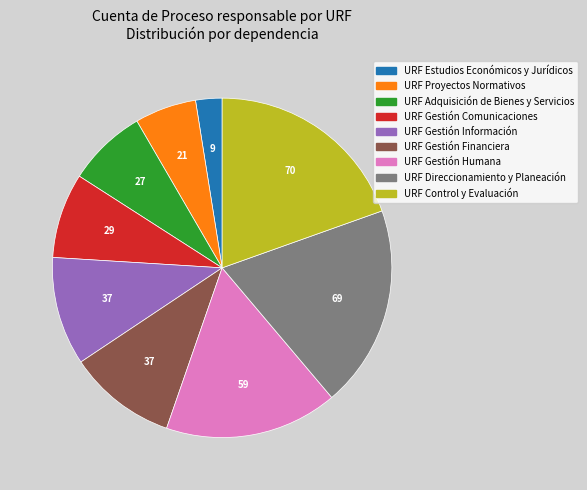

Is URF Adquisición de Bienes y Servicios the majority of the pie?

No